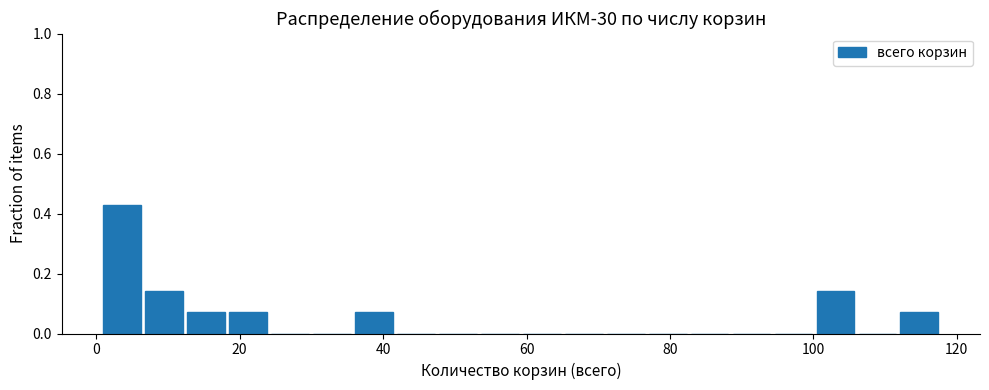

Read against the x-axis, roughly where is the centre of the tallest bar?

4